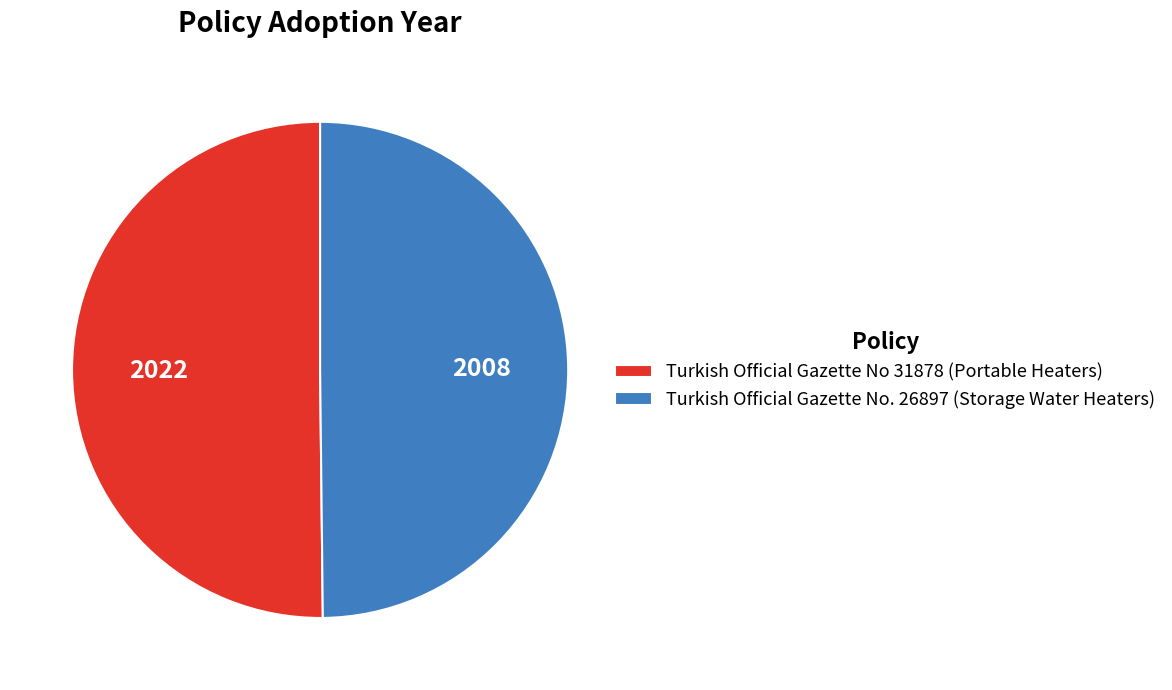

Combined, do Turkish Official Gazette No 31878 (Portable Heaters) and Turkish Official Gazette No. 26897 (Storage Water Heaters) account for over 50%?

Yes